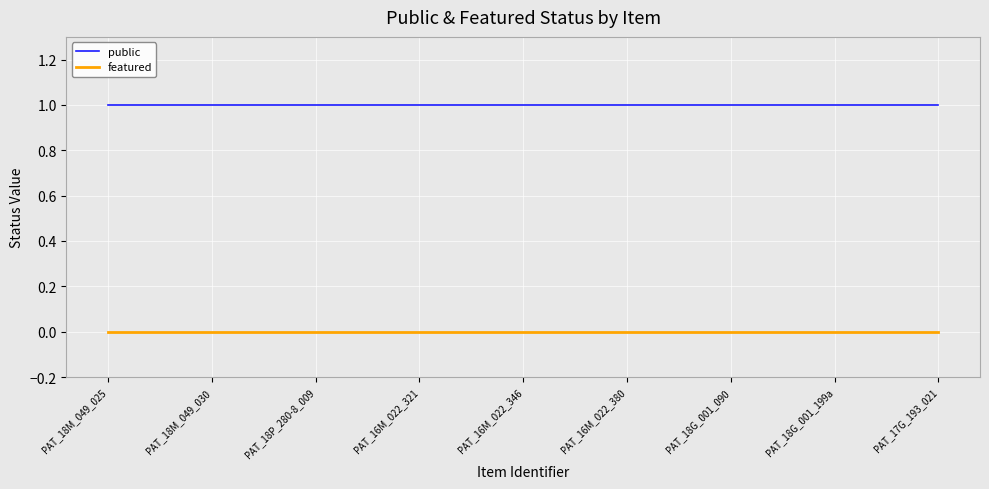

What is the approximate value of public at PAT_18G_001_090?

1